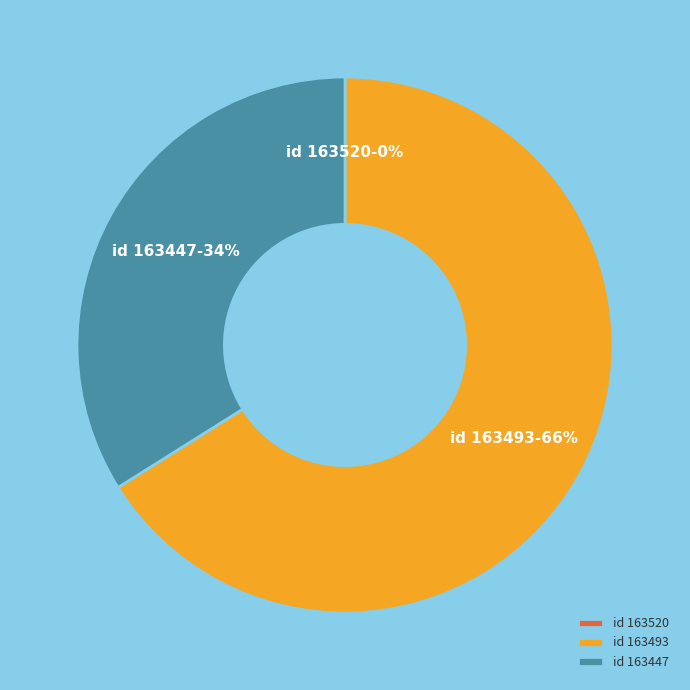

To the nearest percent, what is the average slice percentage?

33%